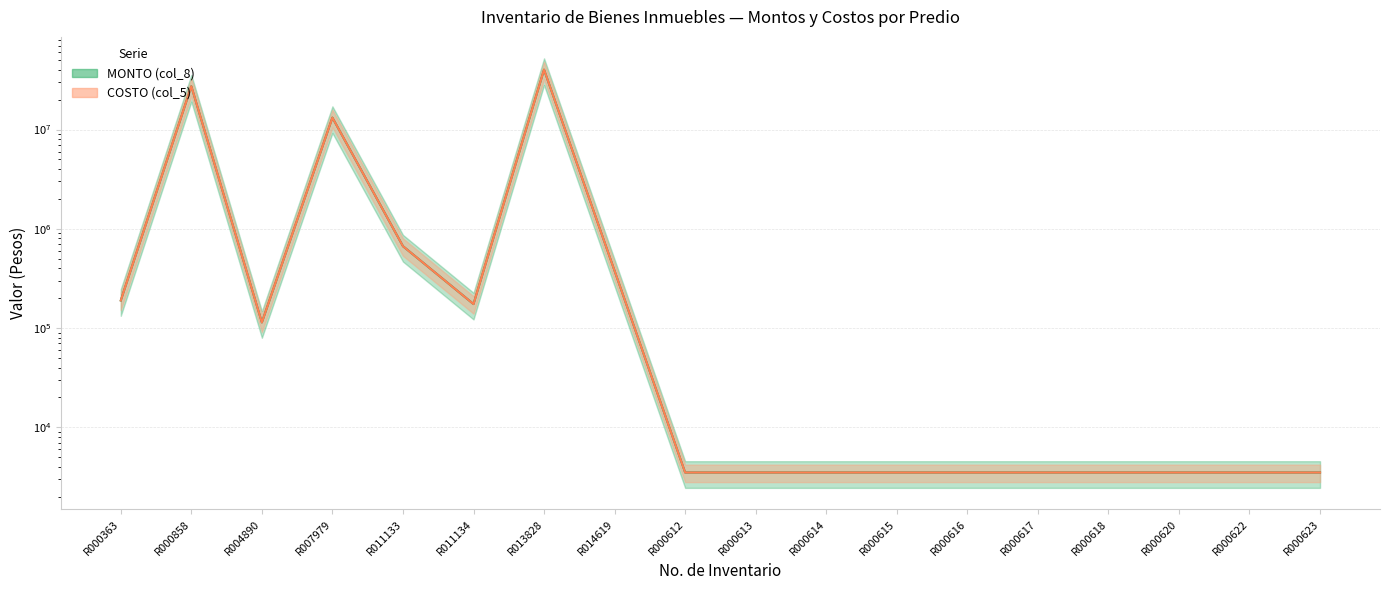

Which category has the lowest value in the COSTO (col_5) series?

R000612